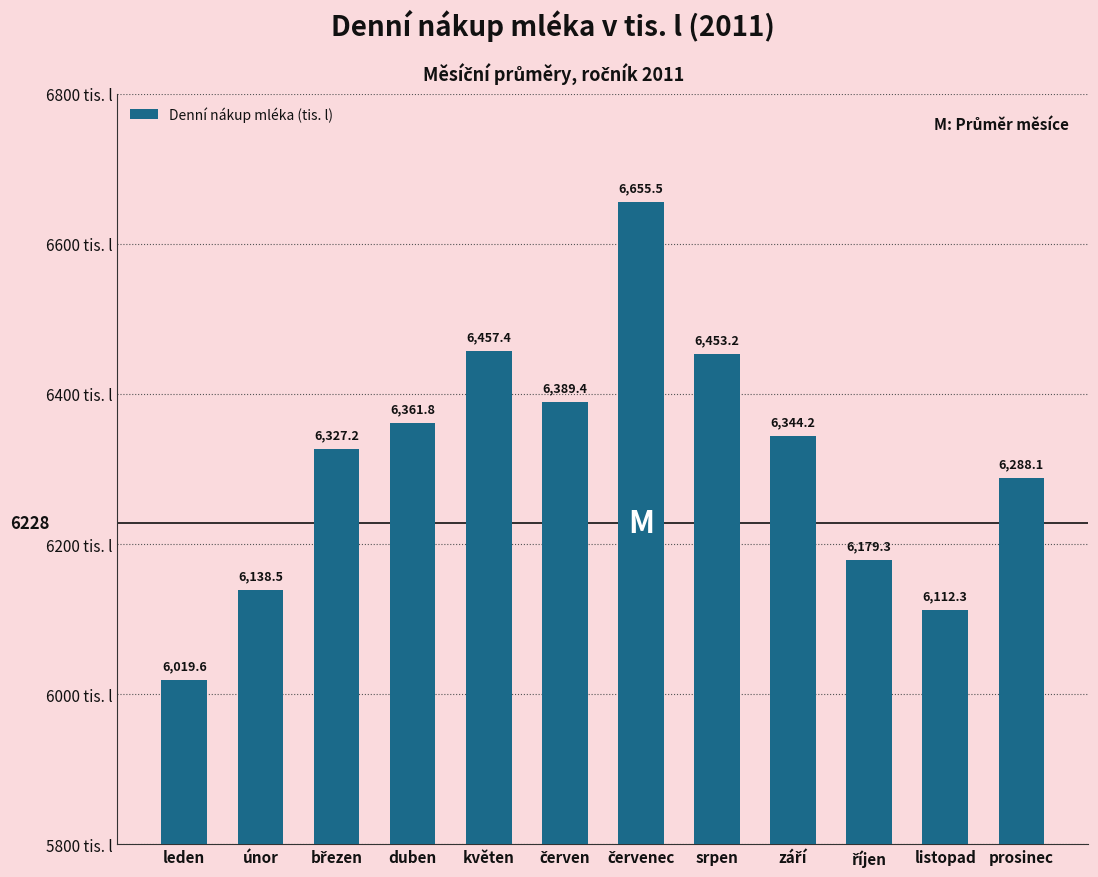

Where does the data first go above 6344?

duben